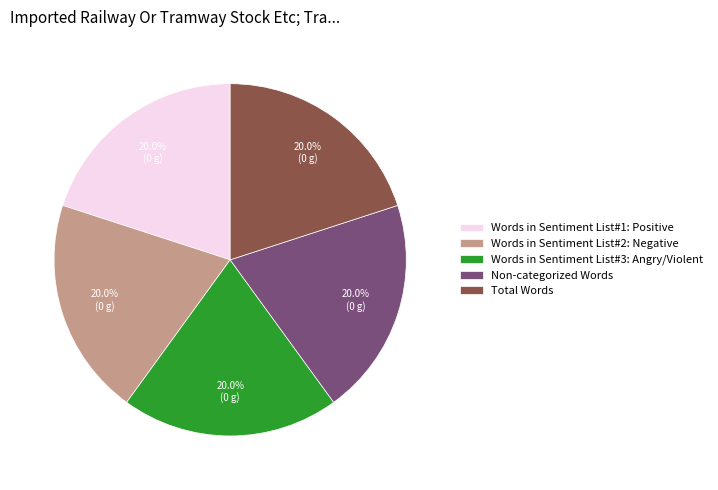

Approximately how many times larger is the value at Words in Sentiment List#2: Negative compared to Words in Sentiment List#1: Positive?

1.0